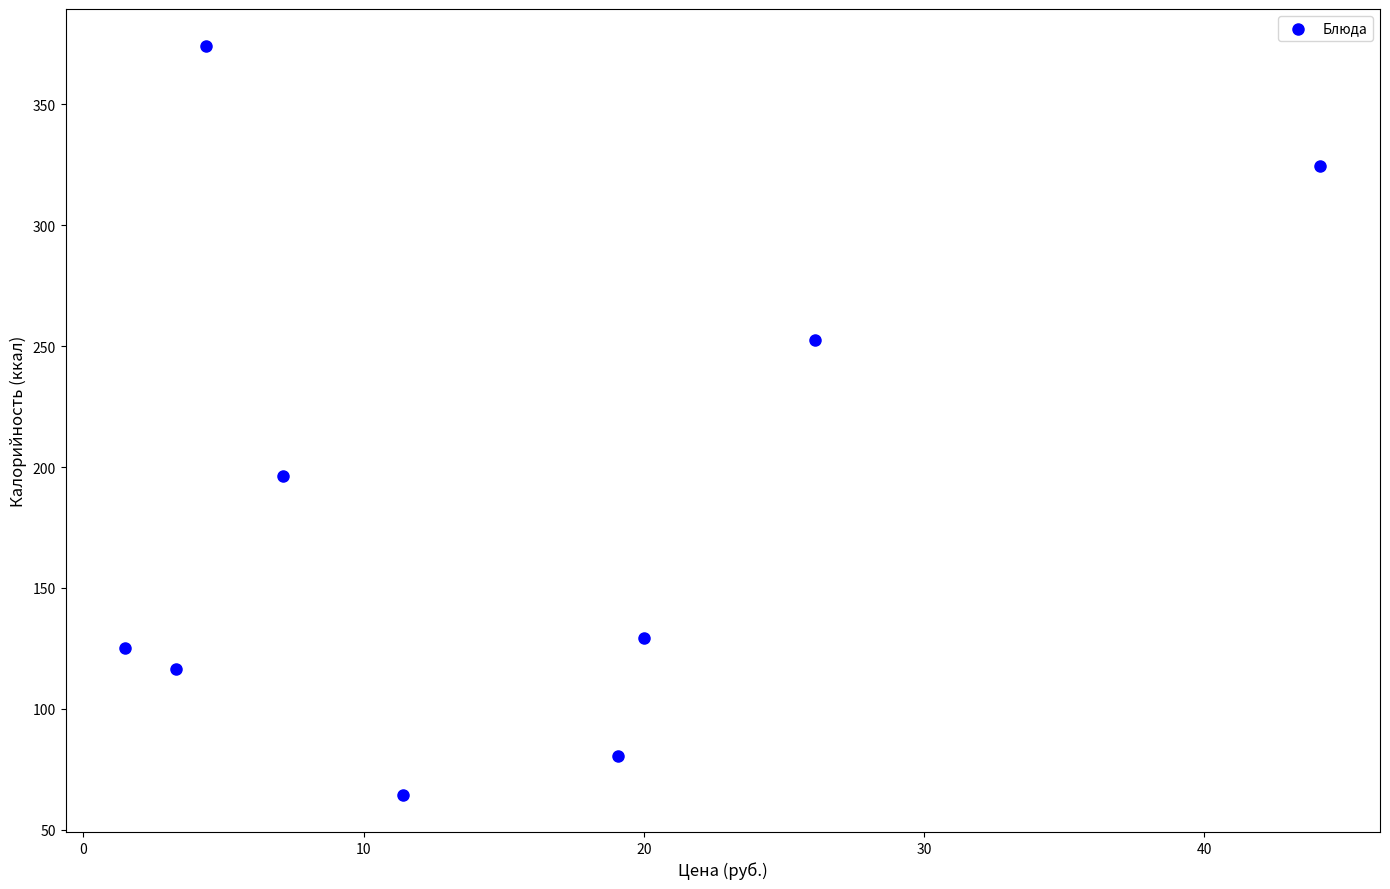

What is the range of X values (max minus min)?

42.6